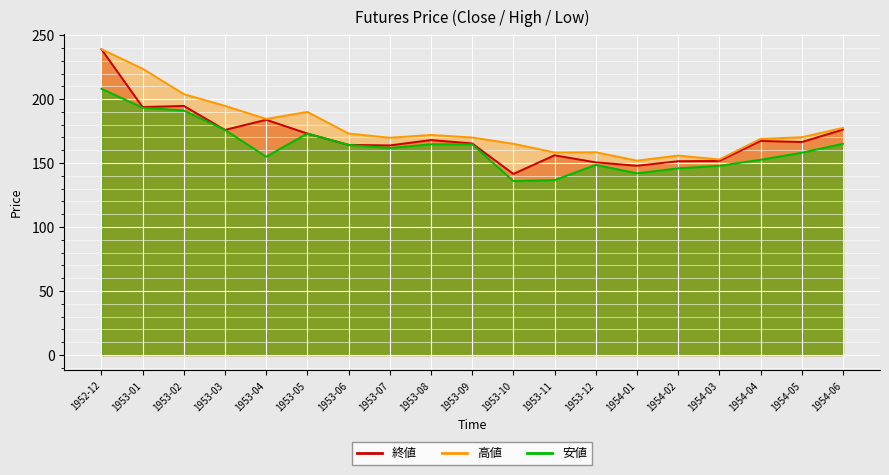

Count the number of categories in the chart.

19